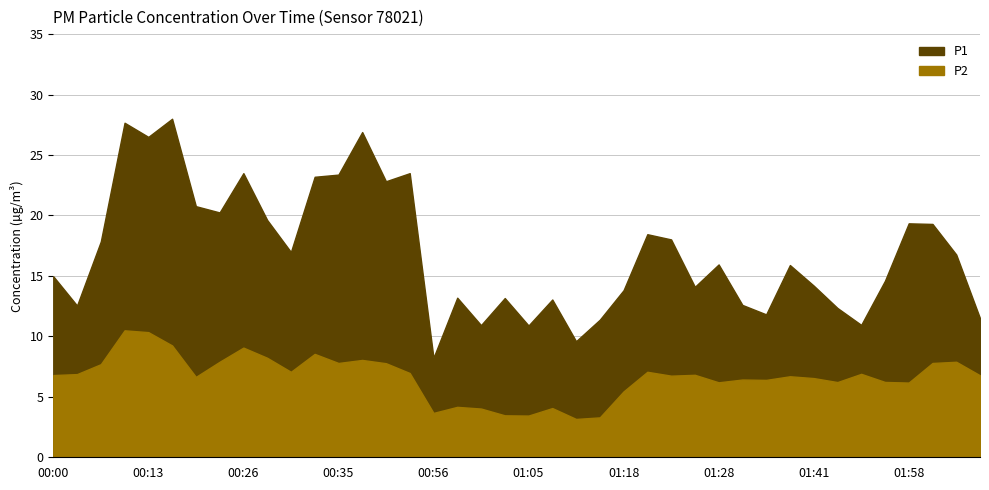

Which series has the largest total across all categories?

P1